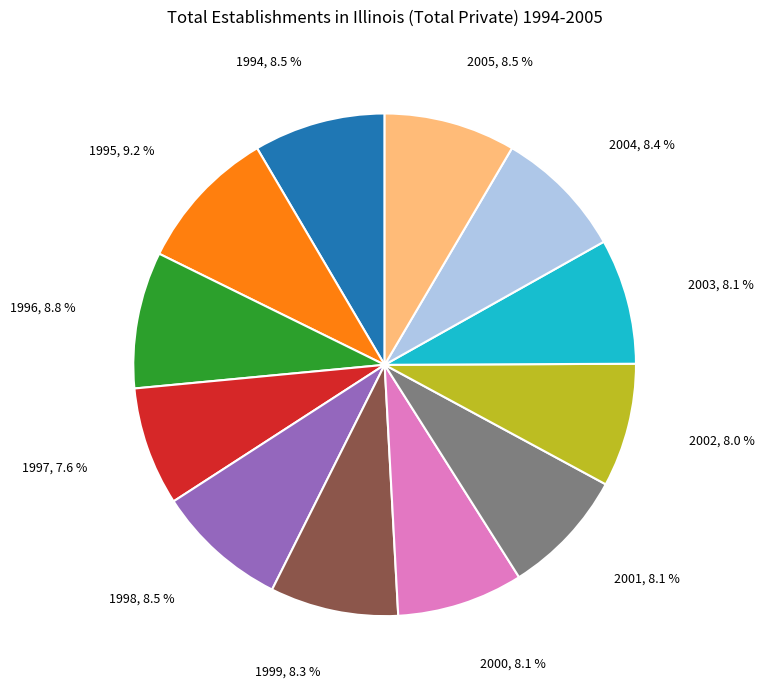

To the nearest percent, what percentage of the pie is 1996?

9%